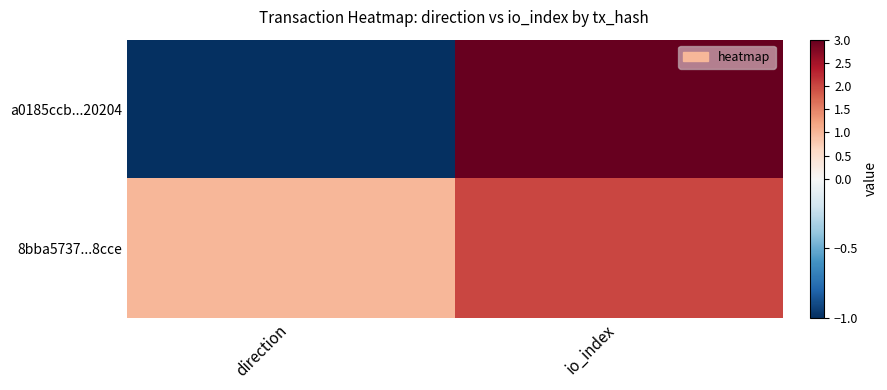

Reading right to left, extract all data points from this chart.

a0185ccb...20204: io_index=3	direction=-1
8bba5737...8cce: io_index=2	direction=1